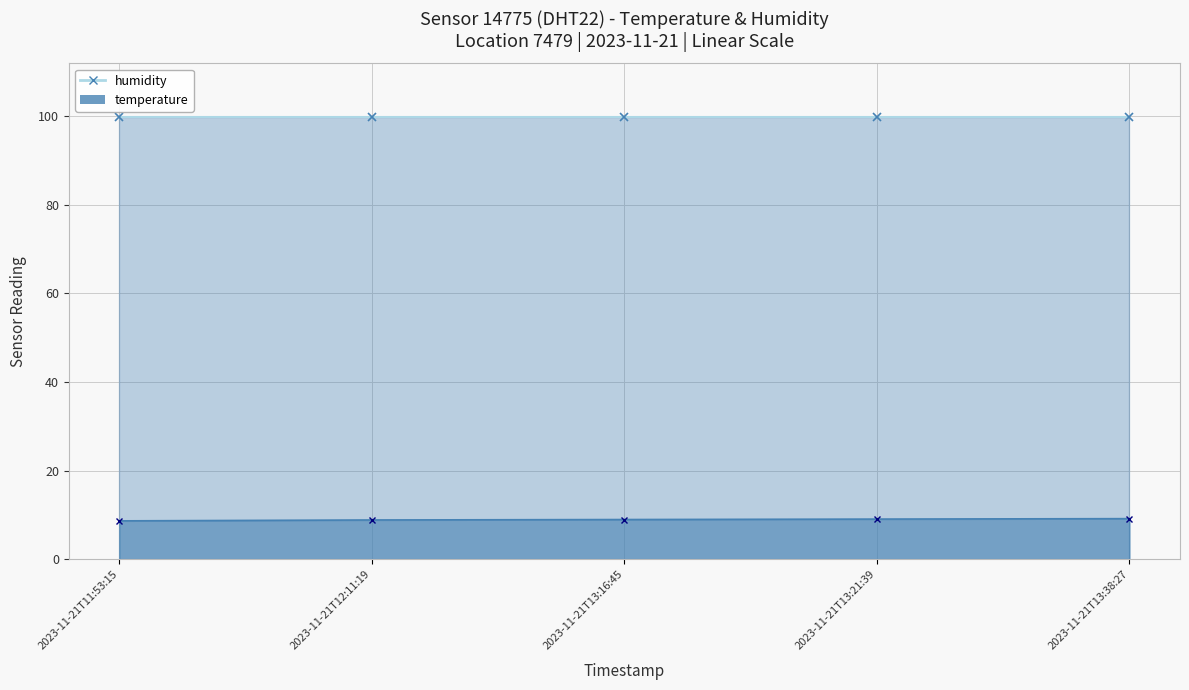

What is the sum of all values?

44.9